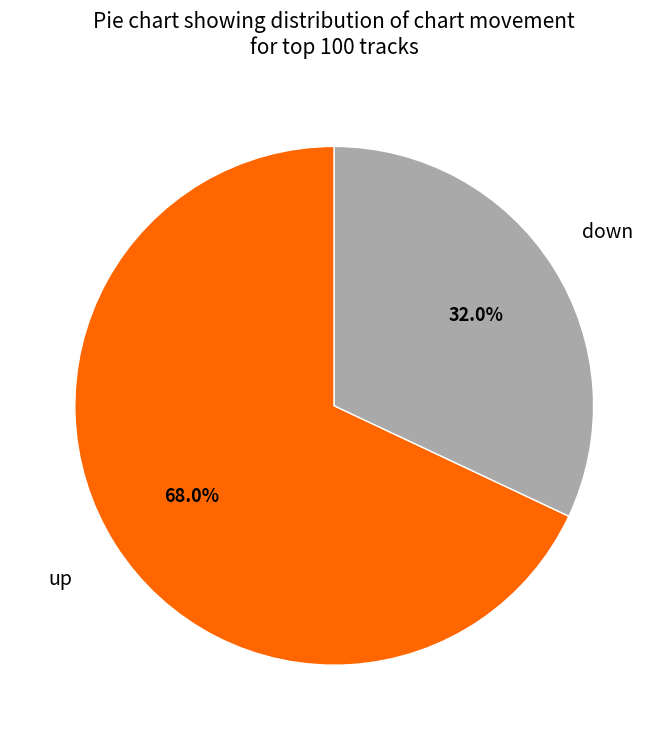

To the nearest percent, what is the average slice percentage?

50%